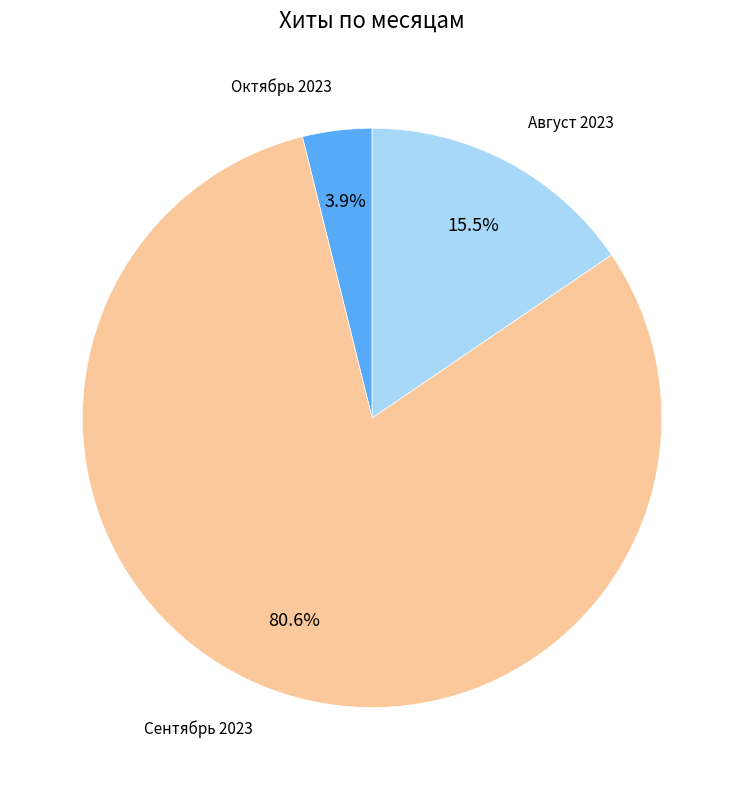

Is there a majority slice in this chart?

Yes